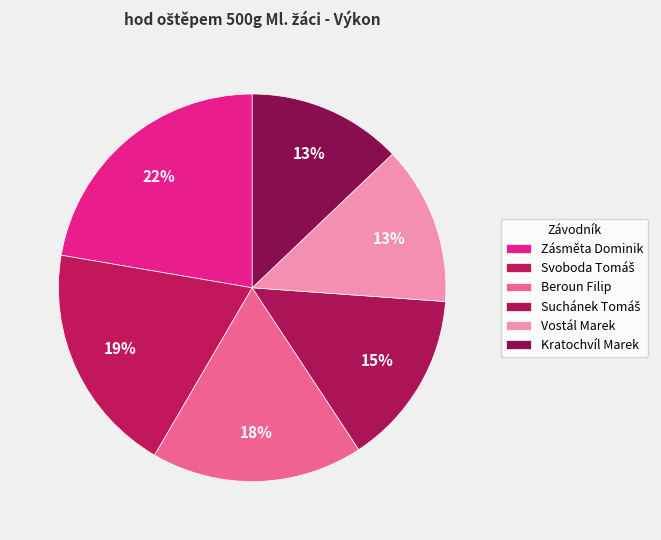

Between Vostál Marek and Svoboda Tomáš, which is larger?

Svoboda Tomáš